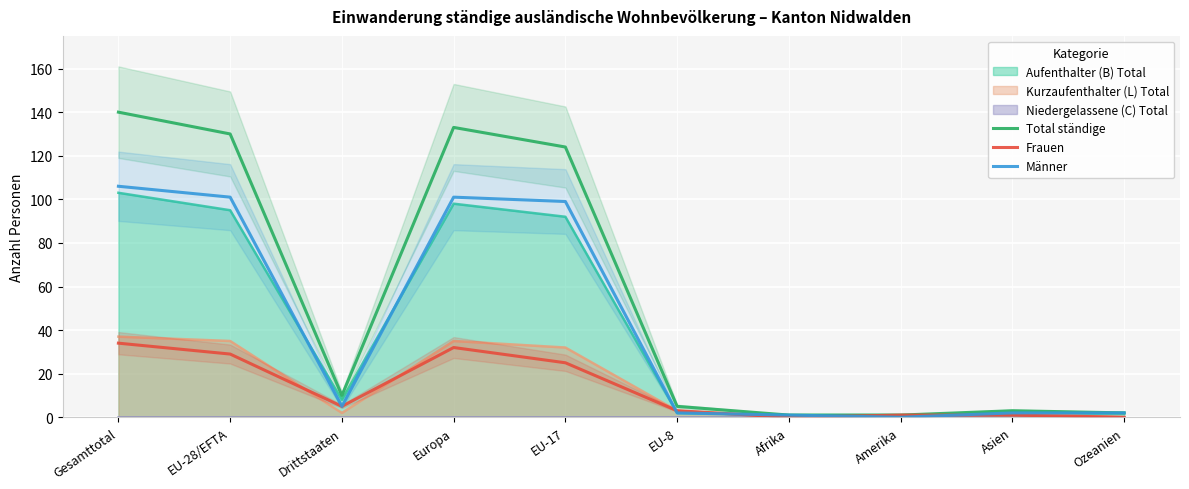

Reading left to right, extract all data points from this chart.

Total ständige: Gesamttotal=140	EU-28/EFTA=130	Drittstaaten=10	Europa=133	EU-17=124	EU-8=5	Afrika=1	Amerika=1	Asien=3	Ozeanien=2
Frauen: Gesamttotal=34	EU-28/EFTA=29	Drittstaaten=5	Europa=32	EU-17=25	EU-8=3	Afrika=0	Amerika=1	Asien=1	Ozeanien=0
Männer: Gesamttotal=106	EU-28/EFTA=101	Drittstaaten=5	Europa=101	EU-17=99	EU-8=2	Afrika=1	Amerika=0	Asien=2	Ozeanien=2